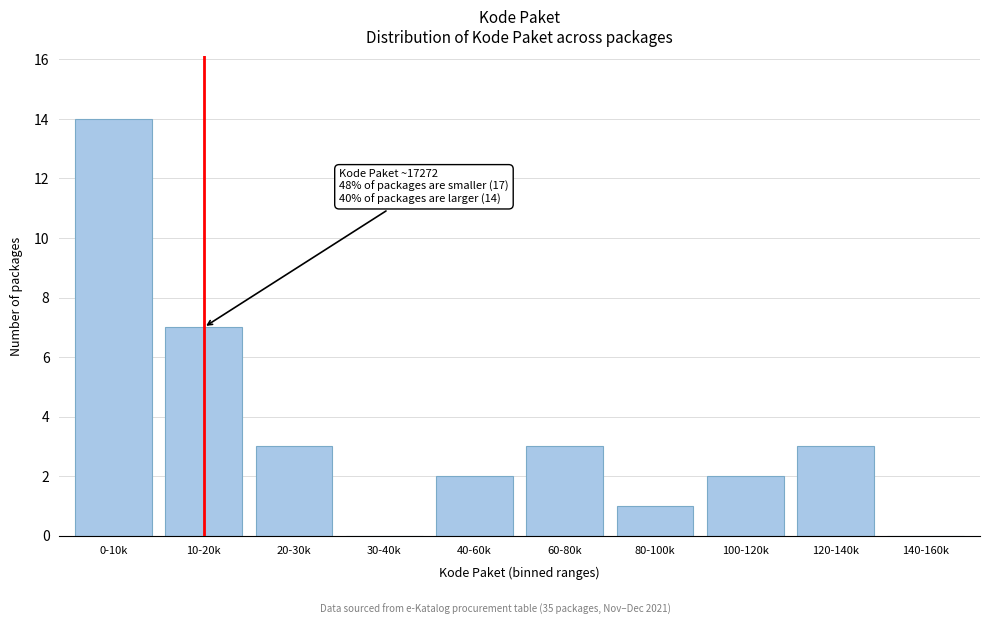

Reading left to right, extract all data points from this chart.

0-10k=14	10-20k=7	20-30k=3	30-40k=0	40-60k=2	60-80k=3	80-100k=1	100-120k=2	120-140k=3	140-160k=0